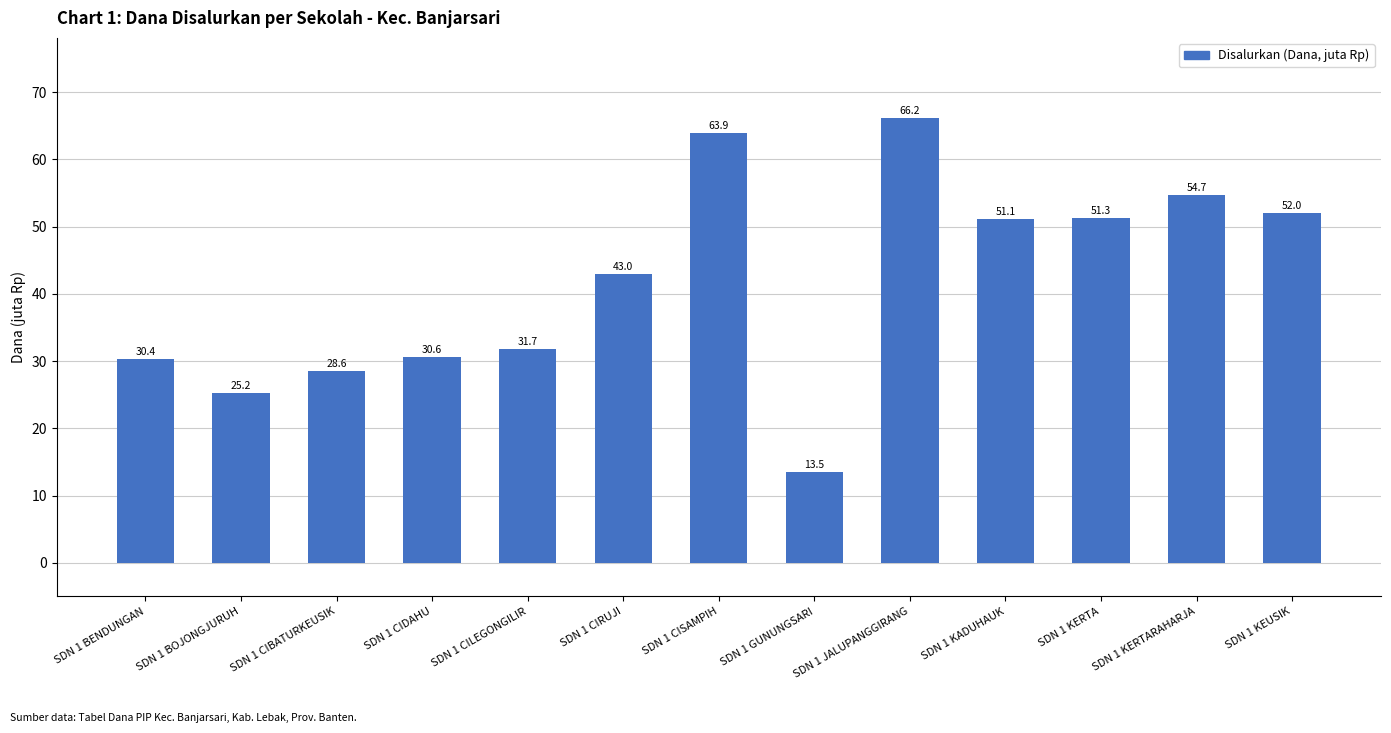

The chart shows a value of 11.1 at SDN 1 KERTA. True or false?

False